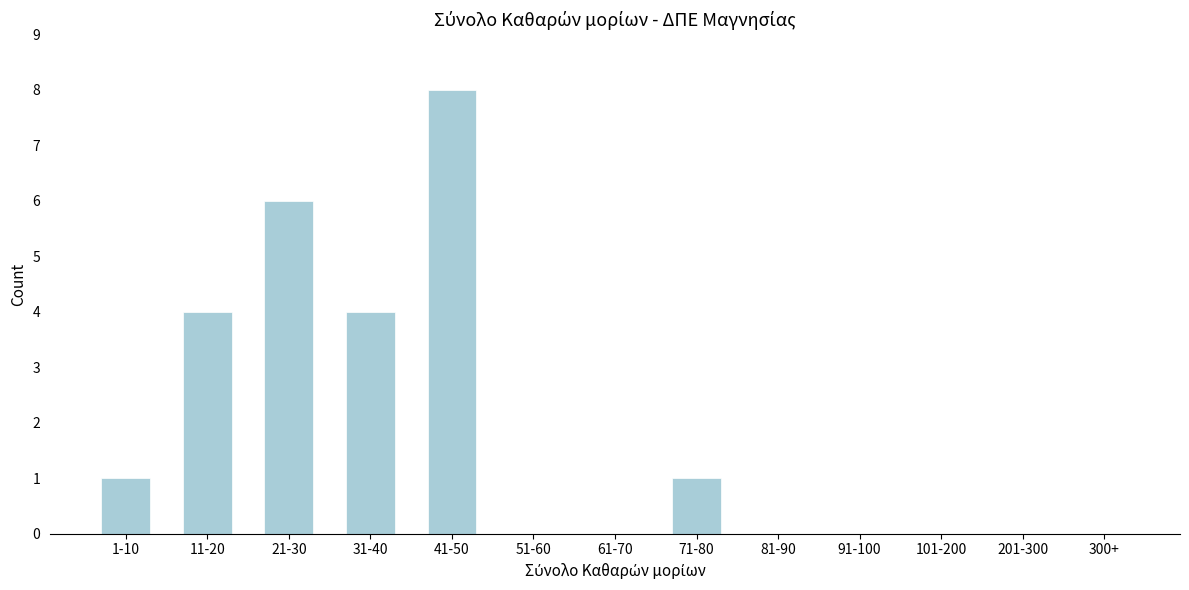

Reading left to right, list all the values displayed in this chart.

1-10=1	11-20=4	21-30=6	31-40=4	41-50=8	51-60=0	61-70=0	71-80=1	81-90=0	91-100=0	101-200=0	201-300=0	300+=0